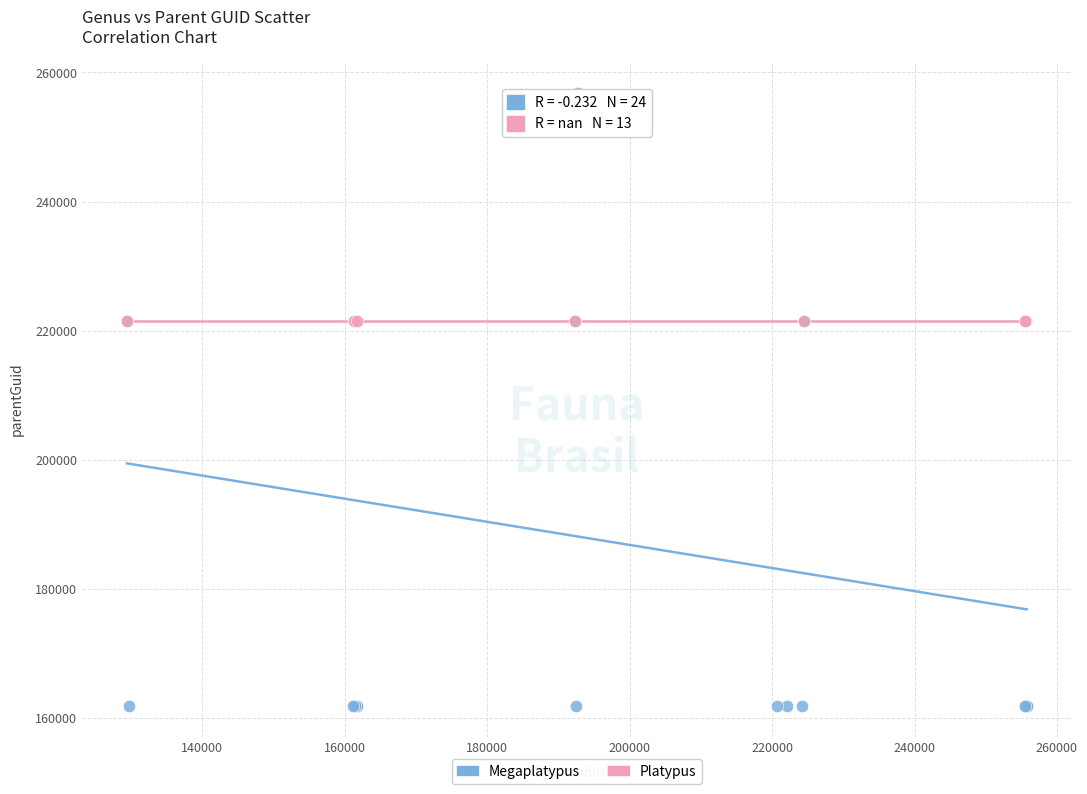

Which series reaches the minimum Y coordinate?

Megaplatypus